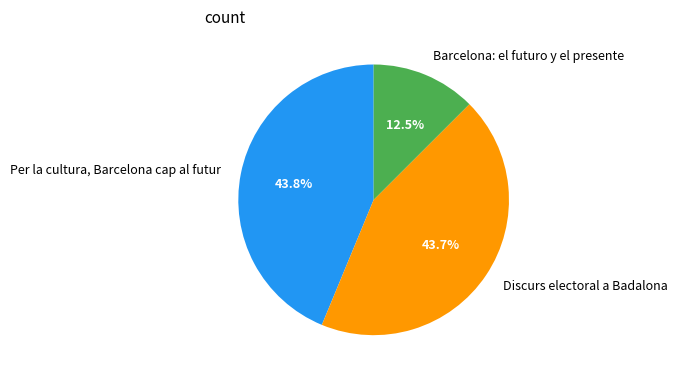

Count the number of slices in the pie.

3